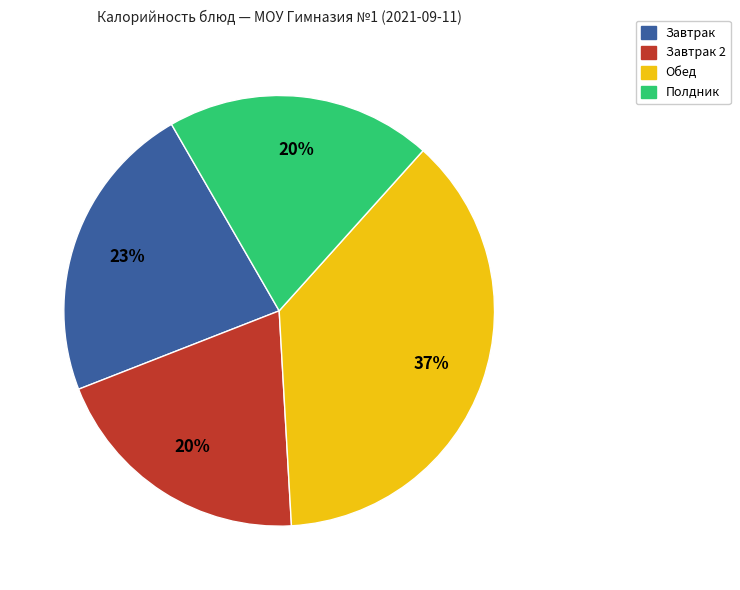

Count the number of slices in the pie.

4